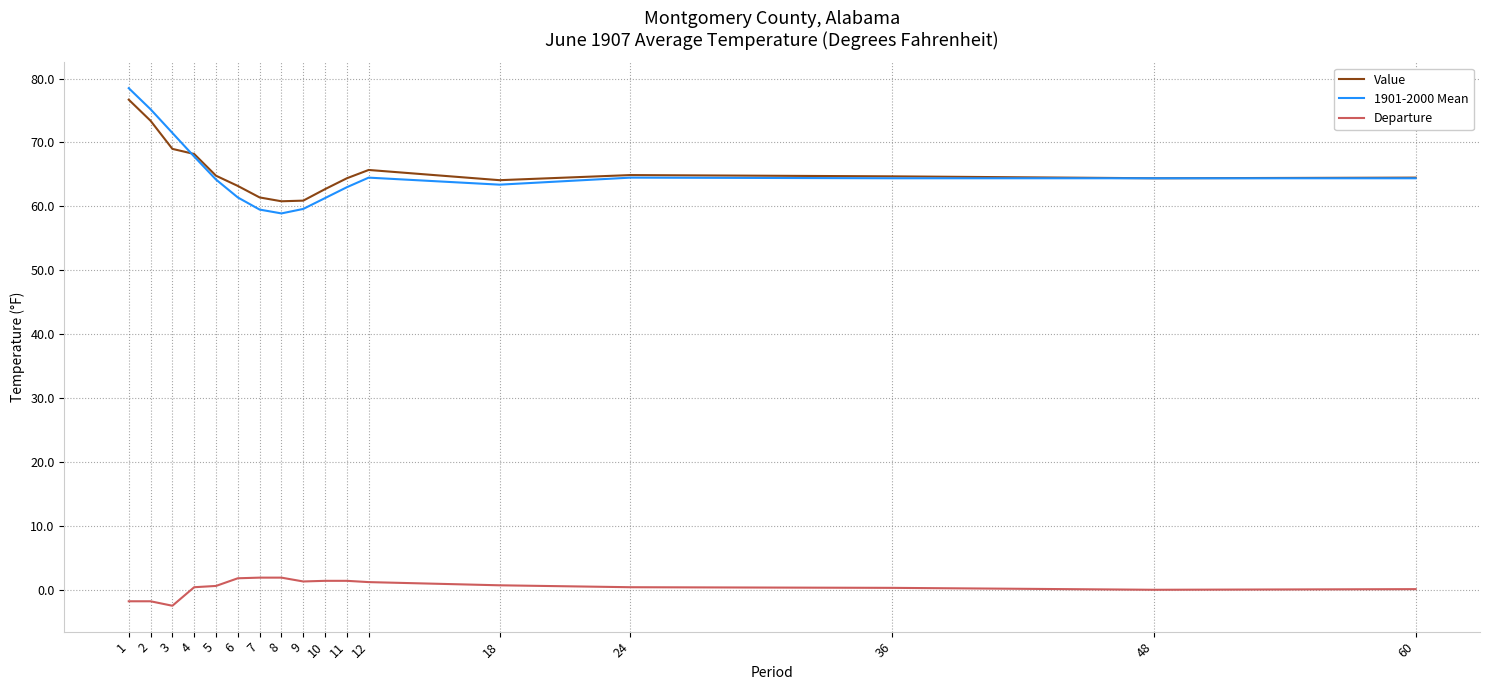

How many lines are shown in the chart?

3